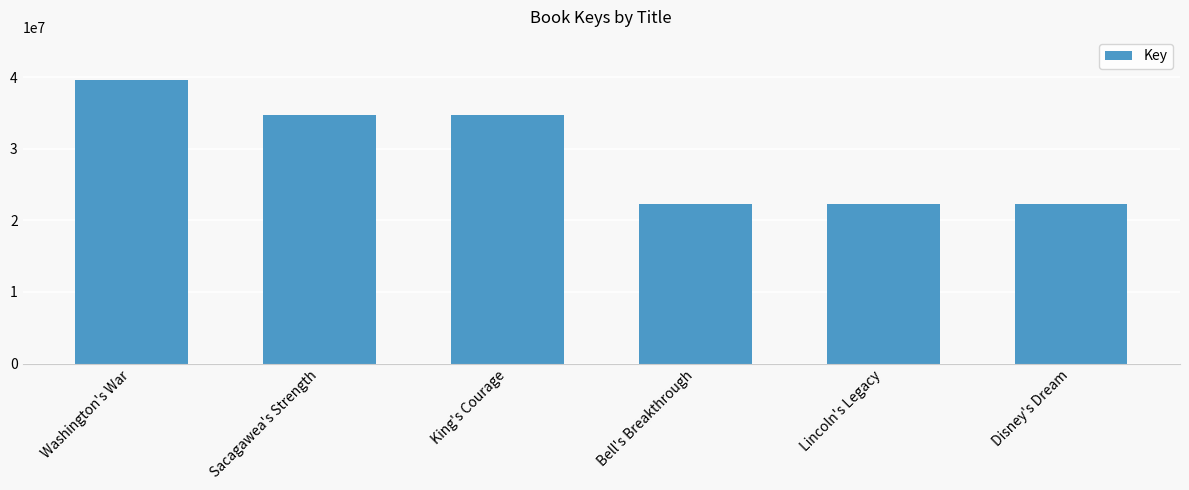

How many series are shown in this chart?

1